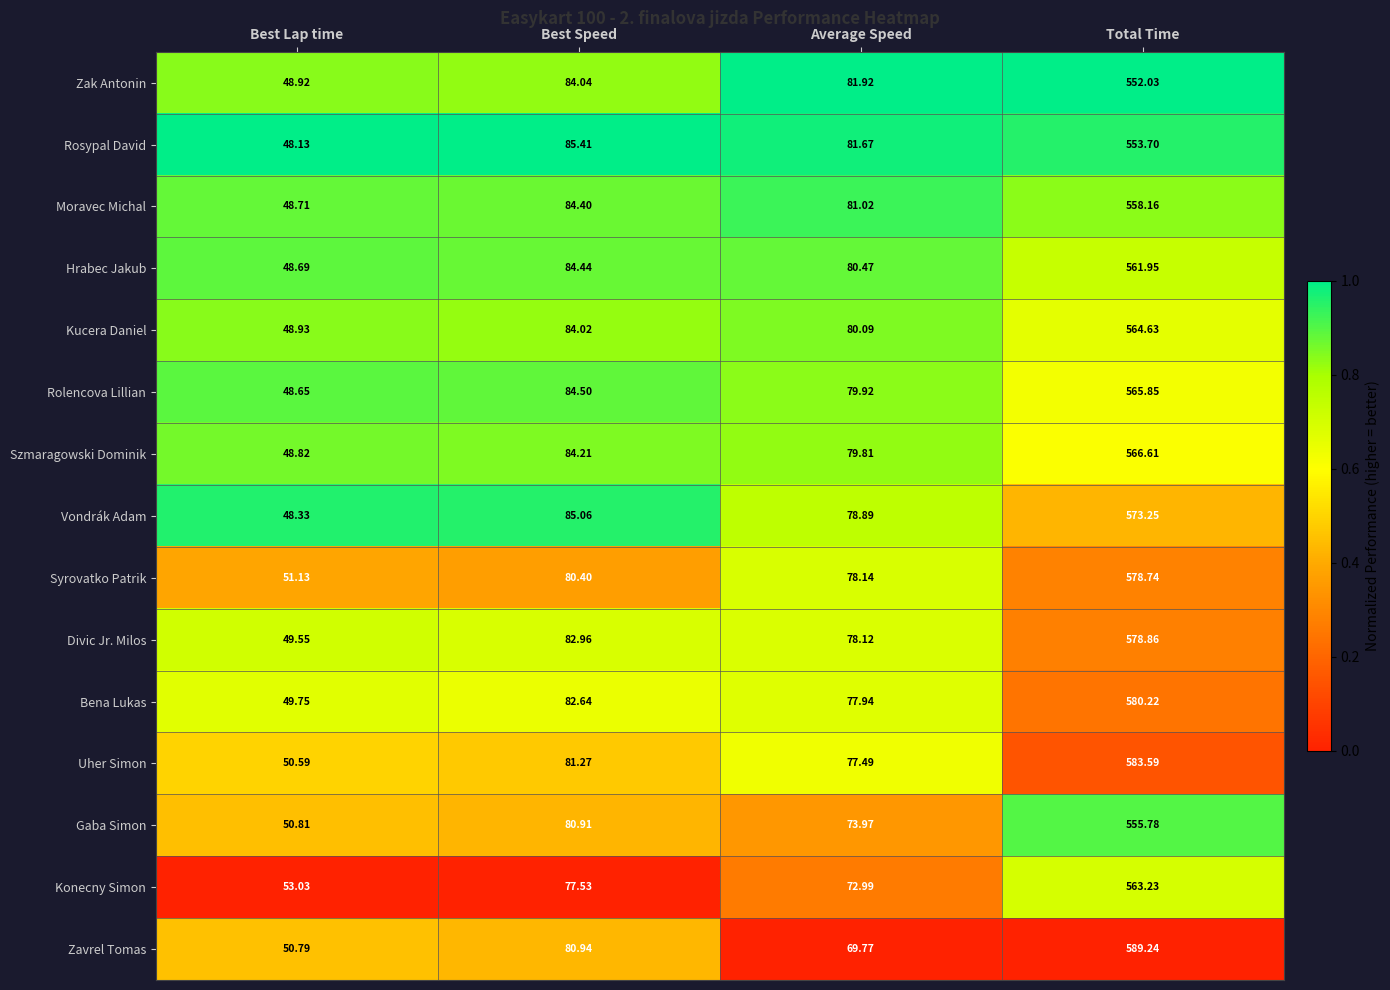

At which category is the sum across all series the highest?

Total Time